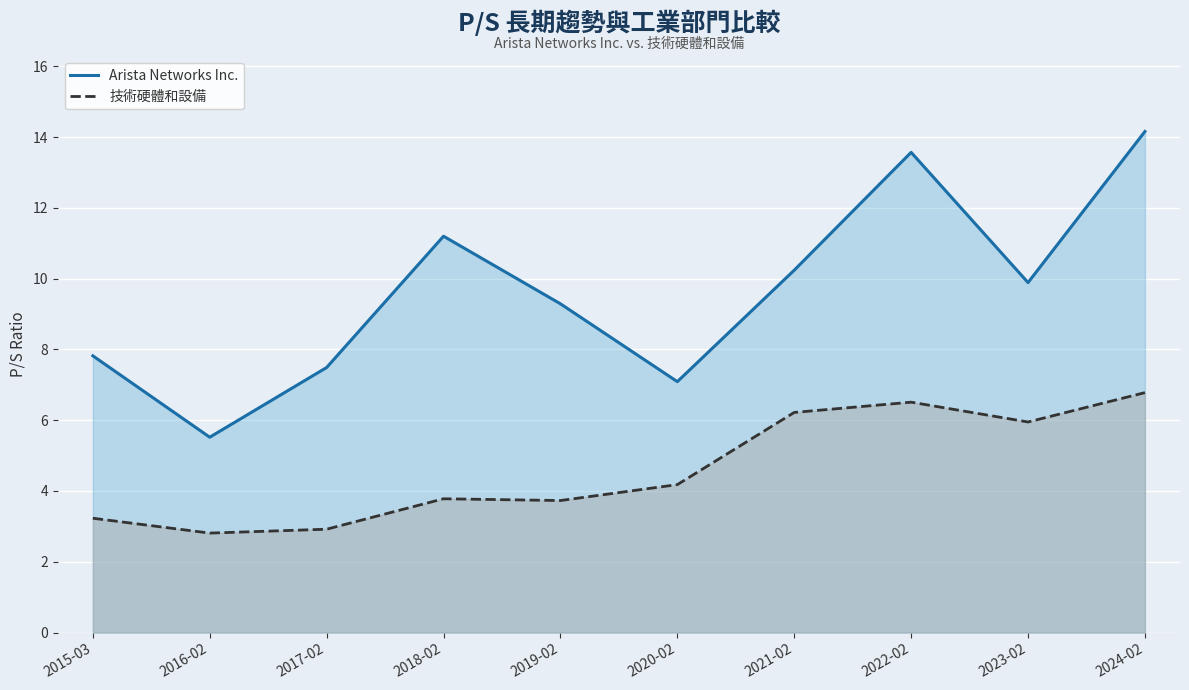

True or false: Arista Networks Inc. has more than 2 interior local peaks.

False